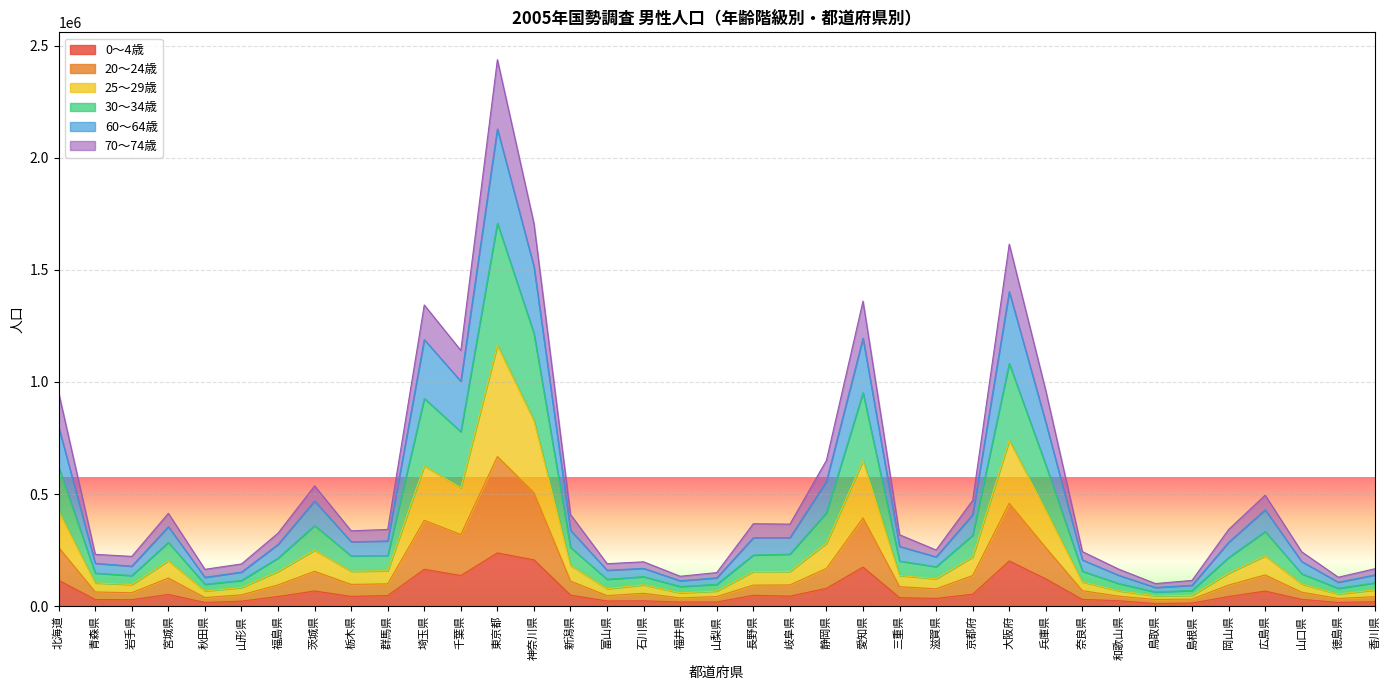

Does the chart display data point markers on the line(s)?

No